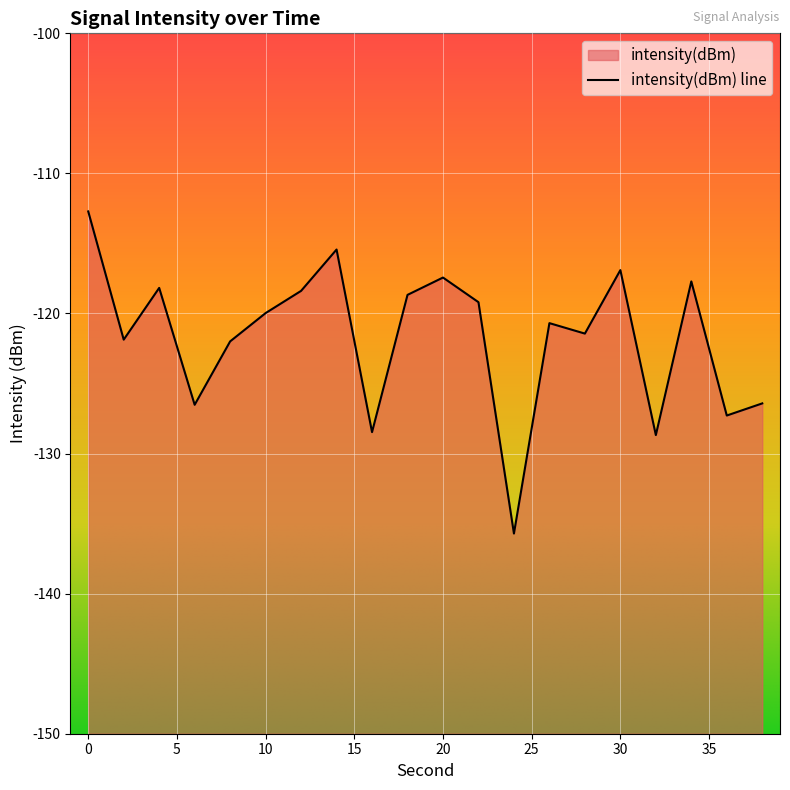

Which has a higher value, 14 or 18?

14